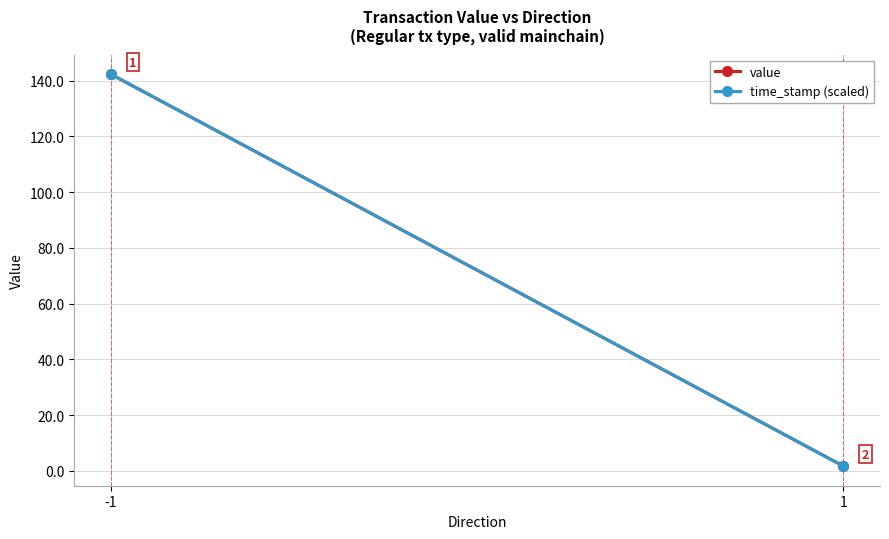

Is it true that time_stamp (scaled) equals 207.3 at -1?

False